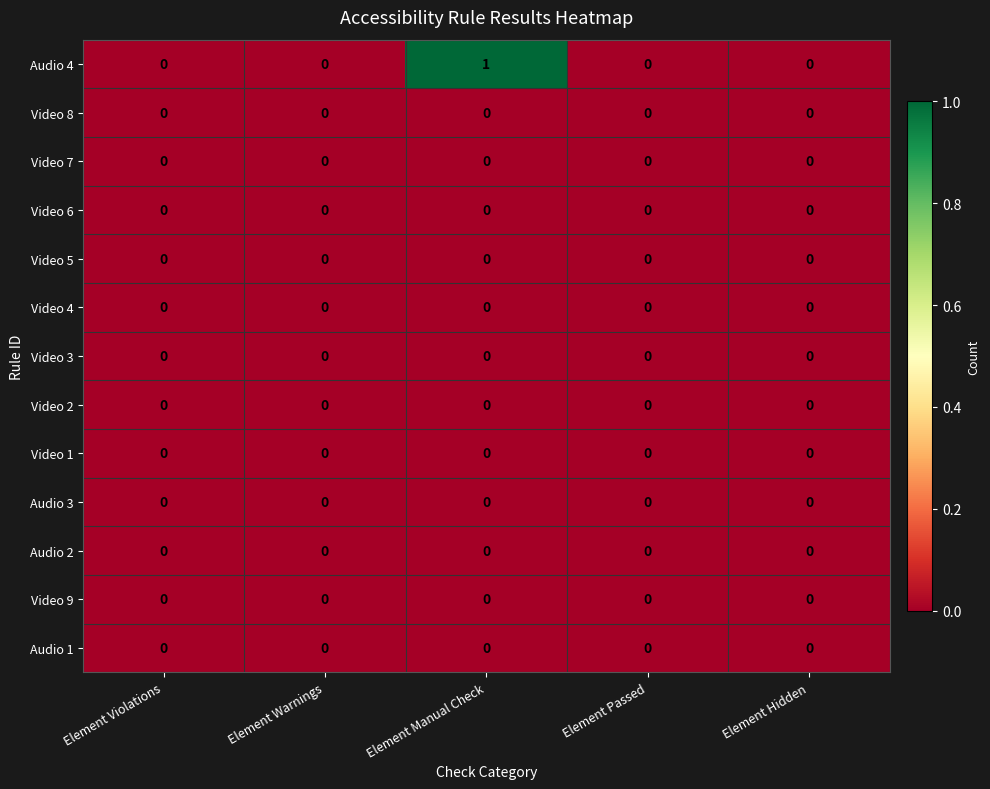

At which category is the sum across all series the highest?

Element Manual Check